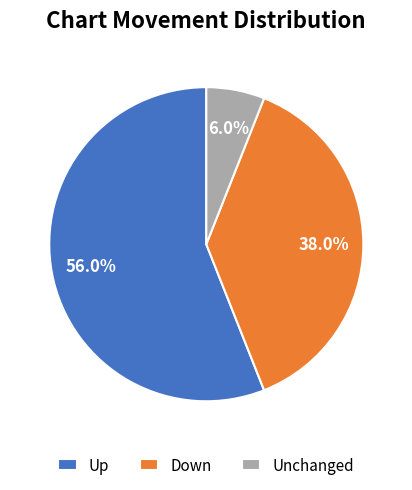

Which category has the biggest portion of the pie?

Up